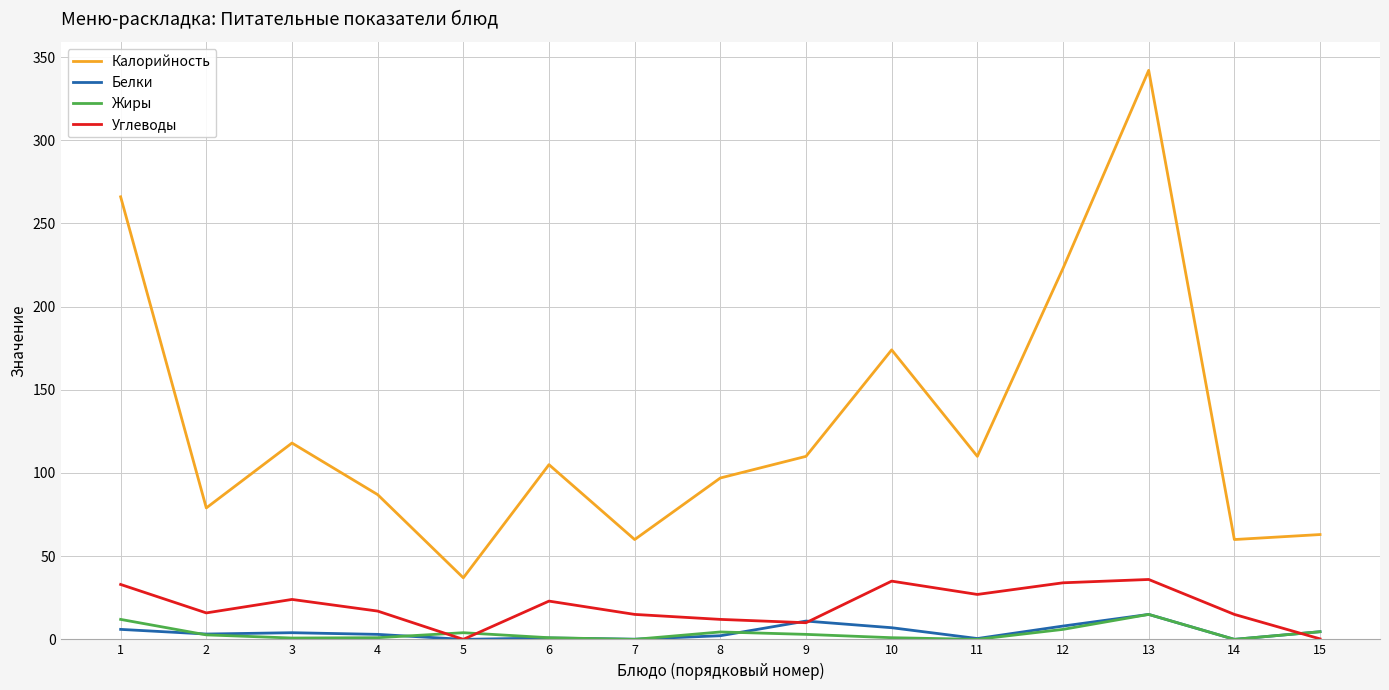

True or false: Углеводы and Калорийность intersect in this chart.

False